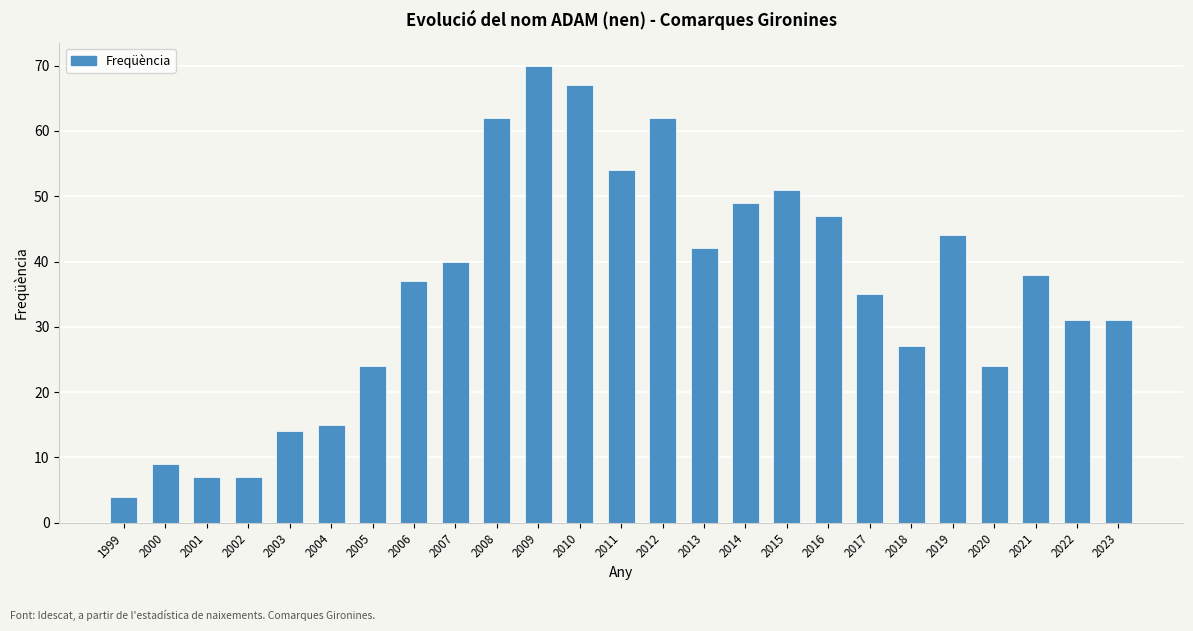

What is the change in value from 2015 to 2022?

-20